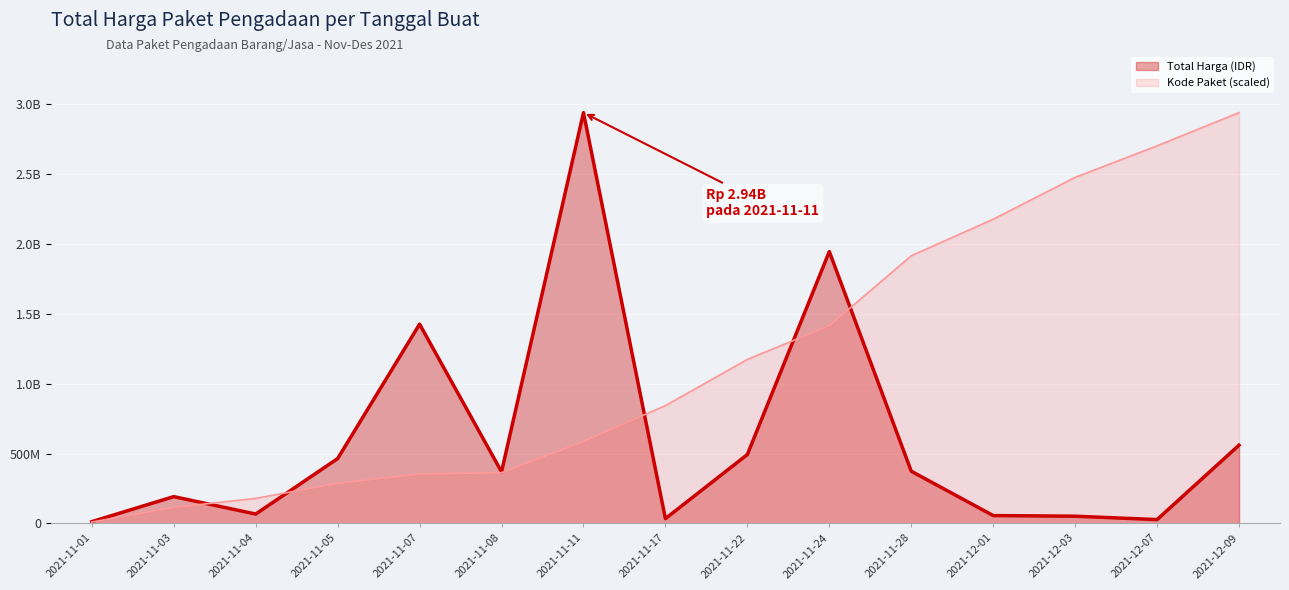

How many times do Kode Paket (scaled) and Total Harga (IDR) cross each other?

5